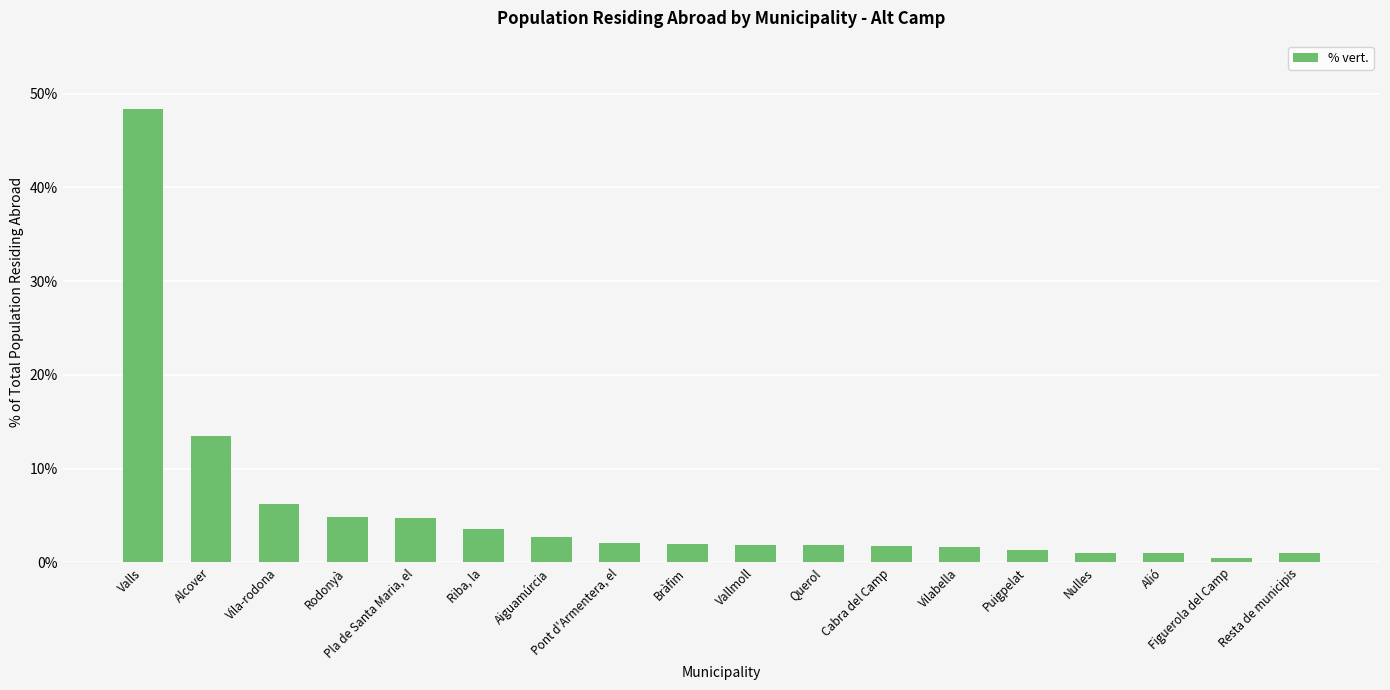

True or false: the data shows 2.1 at Pont d'Armentera, el.

True